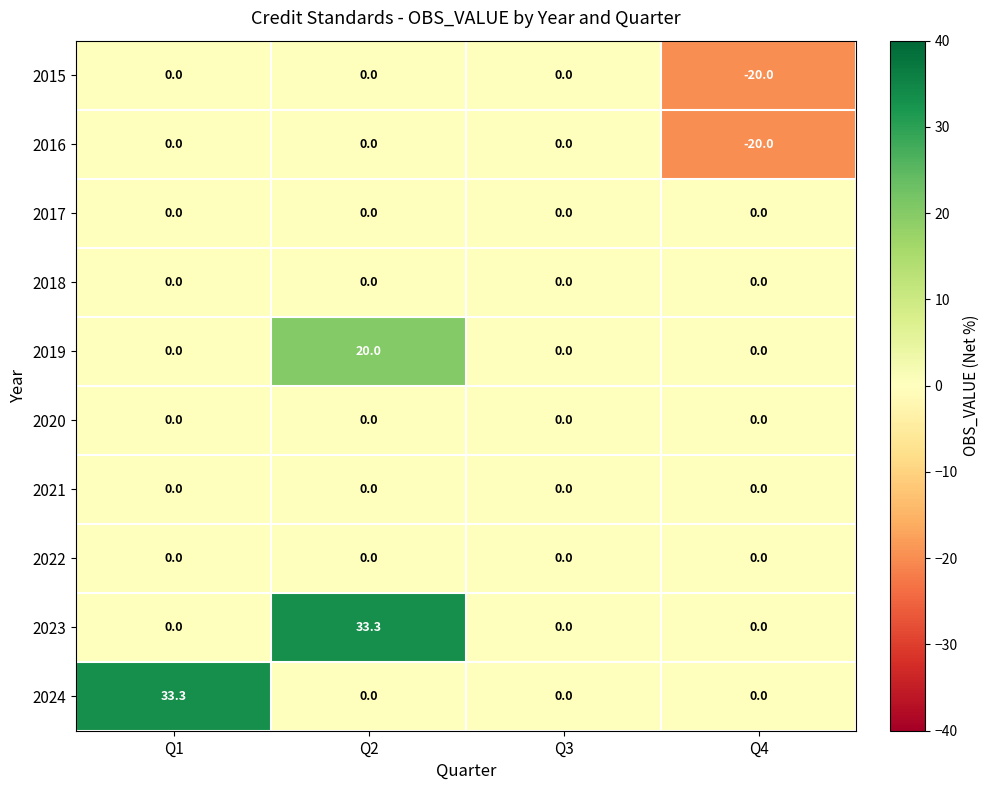

What is the sum of all 2024 values?

33.3